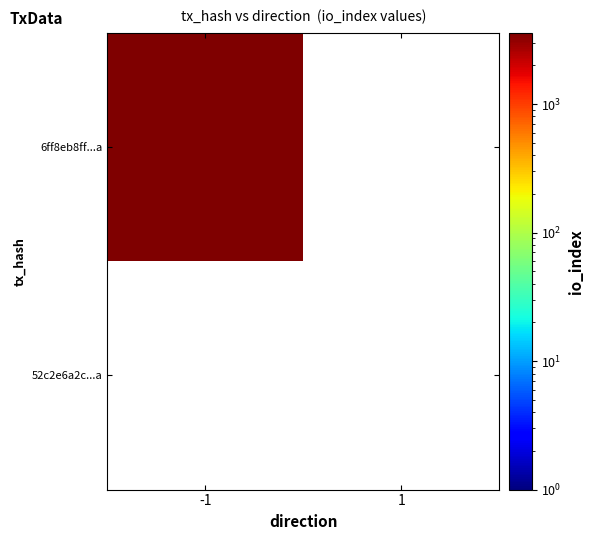

True or false: 6ff8eb8ff6032284b8a0bb754b159e7e905ac0a has a value of 5132 at io_index.

False